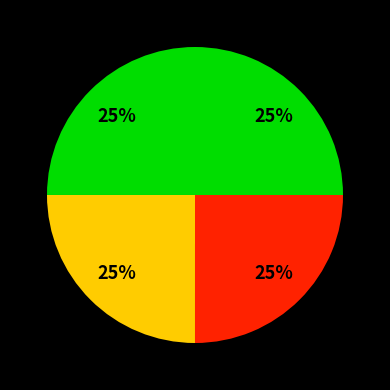

Count the number of slices in the pie.

4